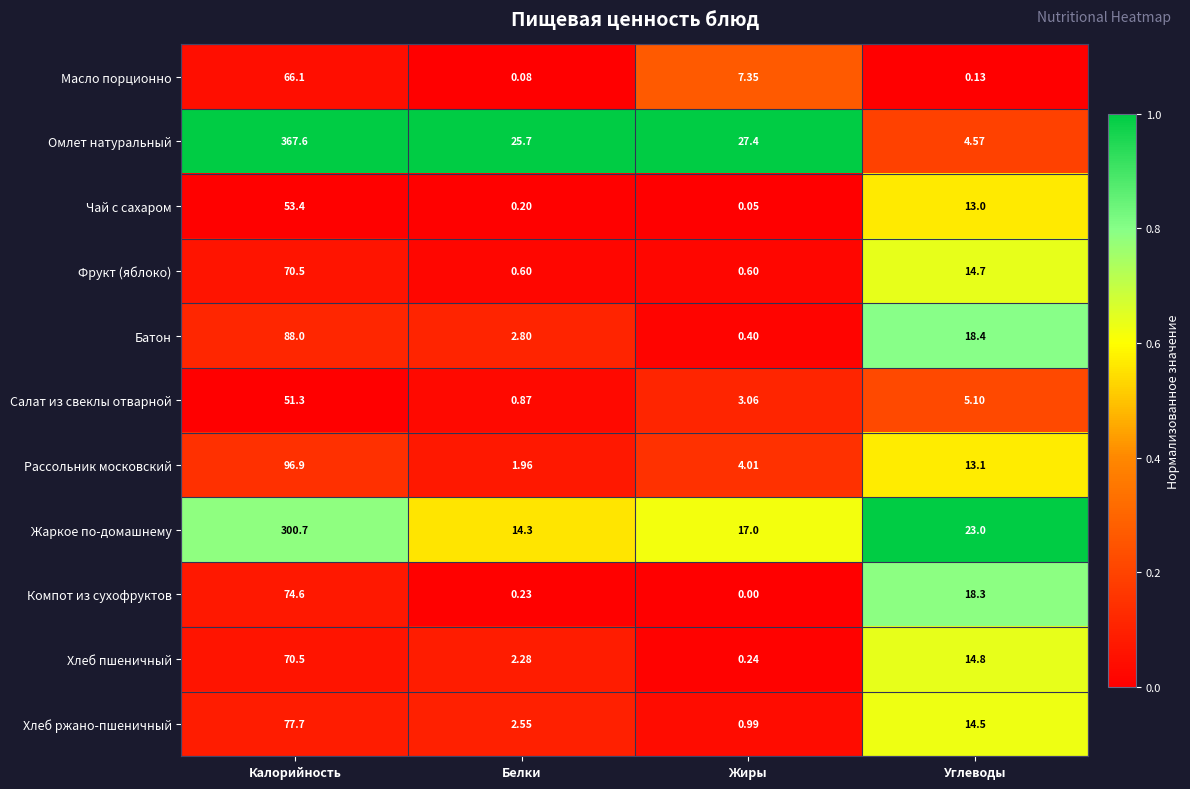

Where is Жаркое по-домашнему nearest to the value 157?

Углеводы